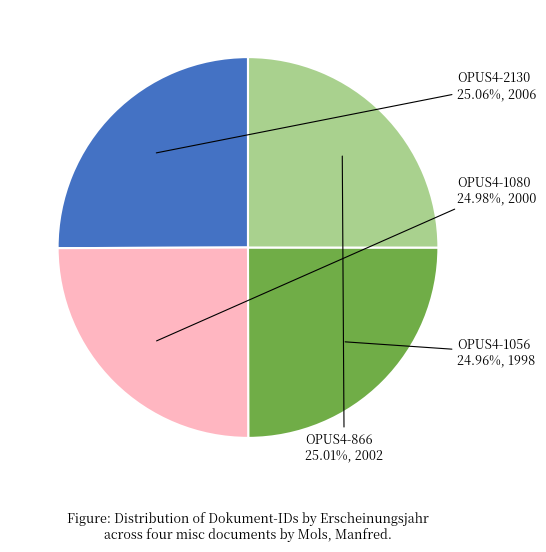

To the nearest percent, what portion does OPUS4-866 represent?

25%